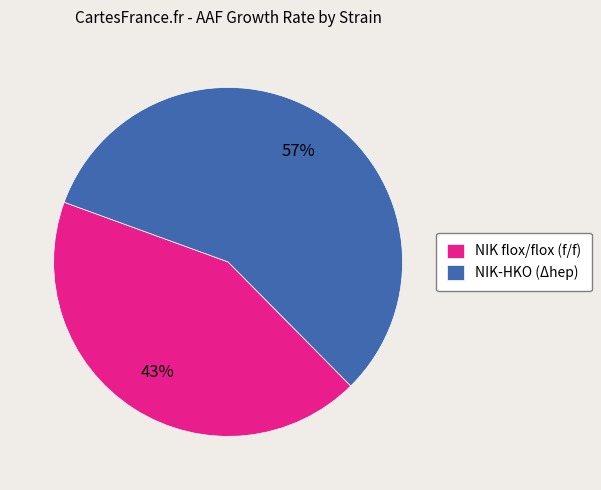

To the nearest percent, what percentage of the pie is NIK-HKO (Δhep)?

57%